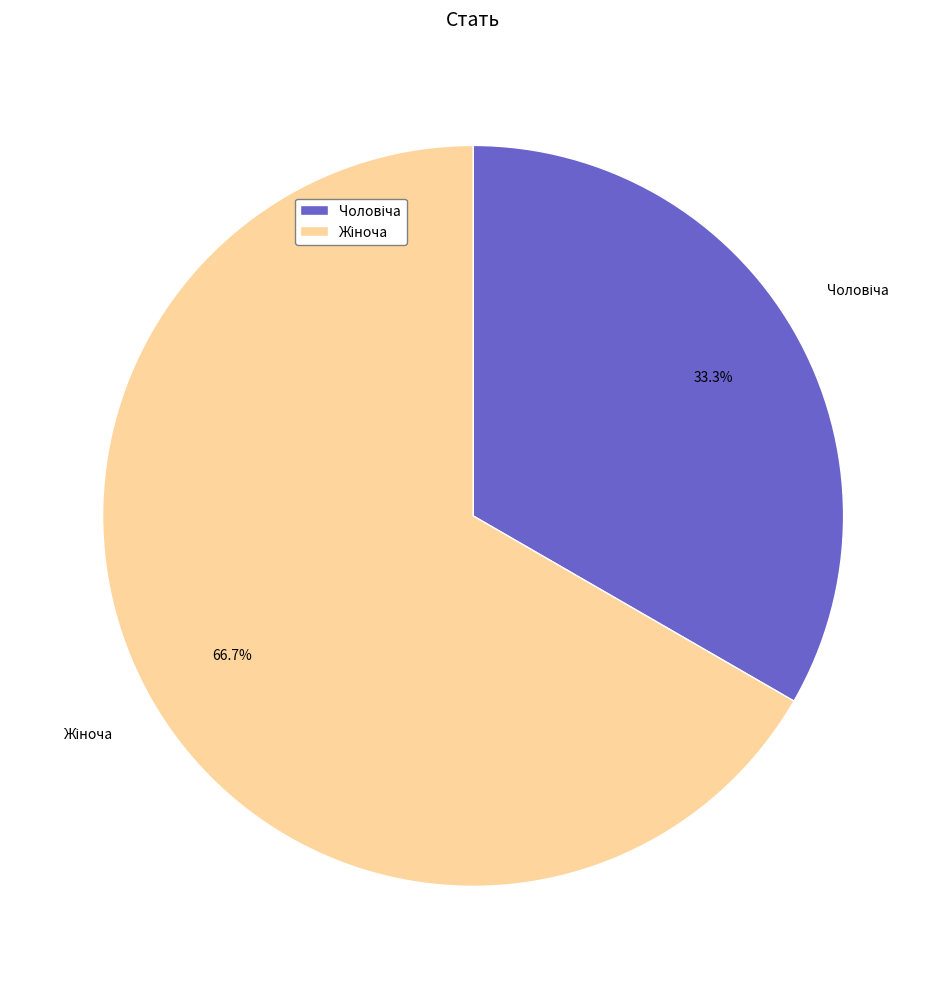

Is there any slice that represents more than half of the pie?

Yes